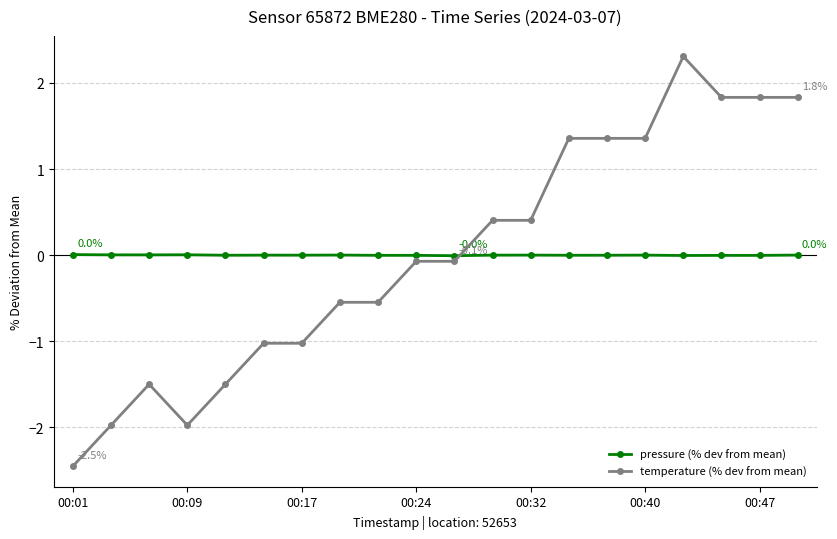

How many series are shown in this chart?

2